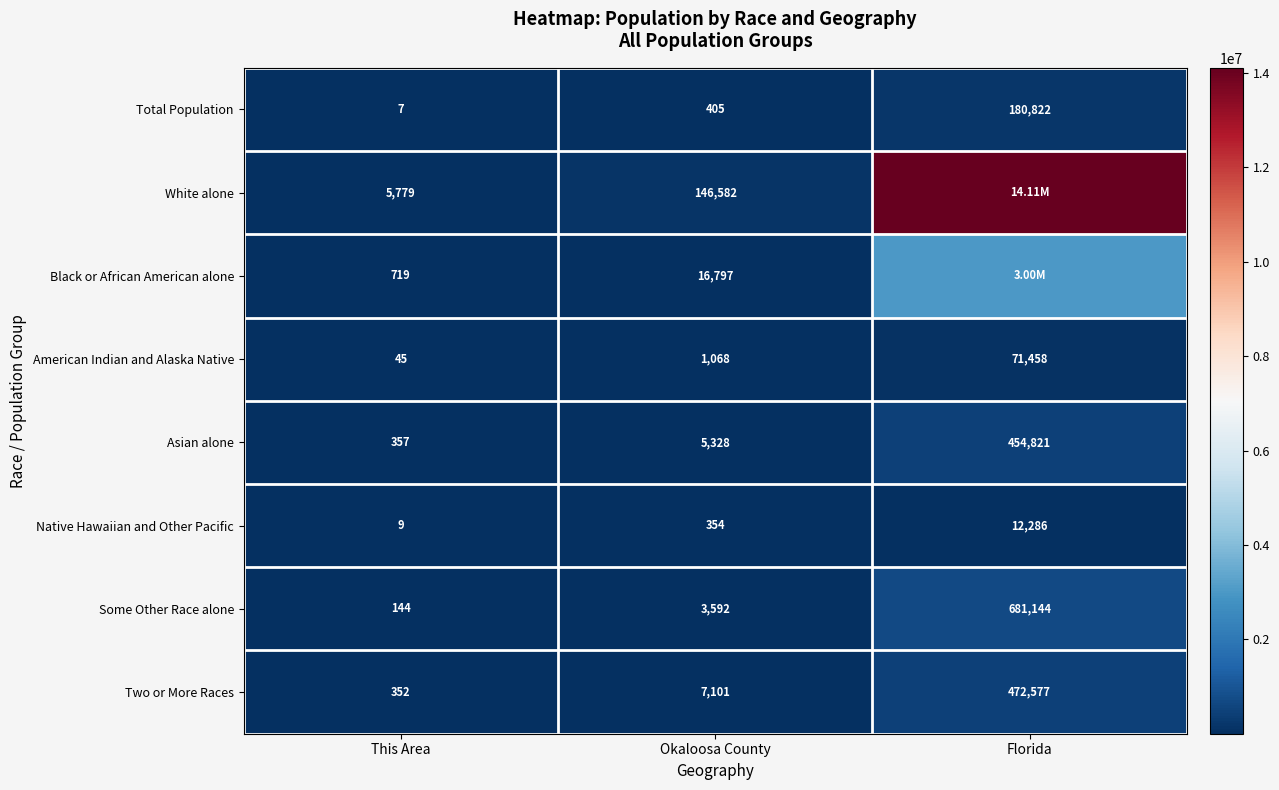

List the labels in order of Some Other Race alone value, smallest first.

This Area, Okaloosa County, Florida